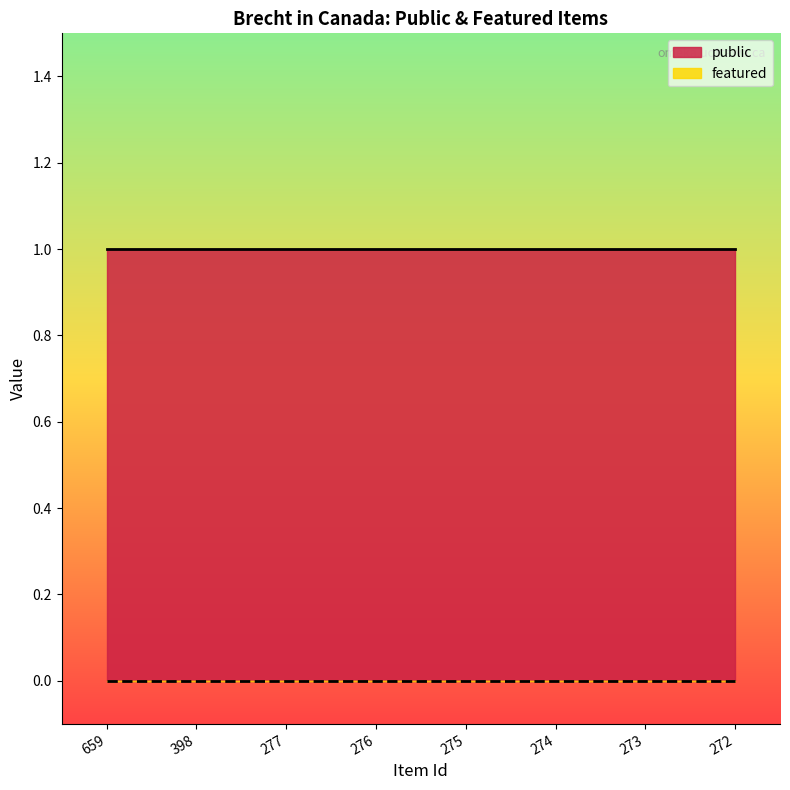

What are all the series names shown in the legend?

public, featured